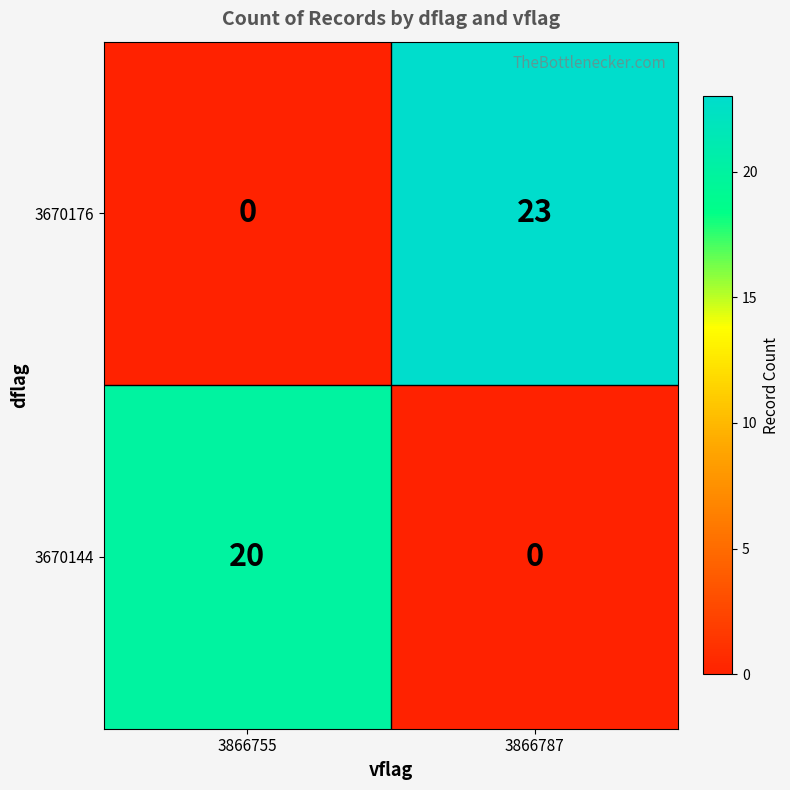

How many data points in 3670176 are less than 23?

1